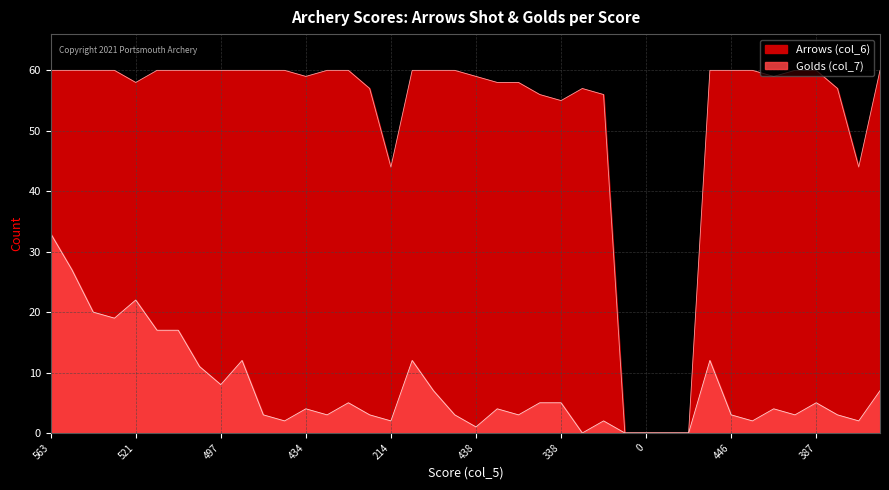

At which label is Arrows (col_6) closest to 30?

214